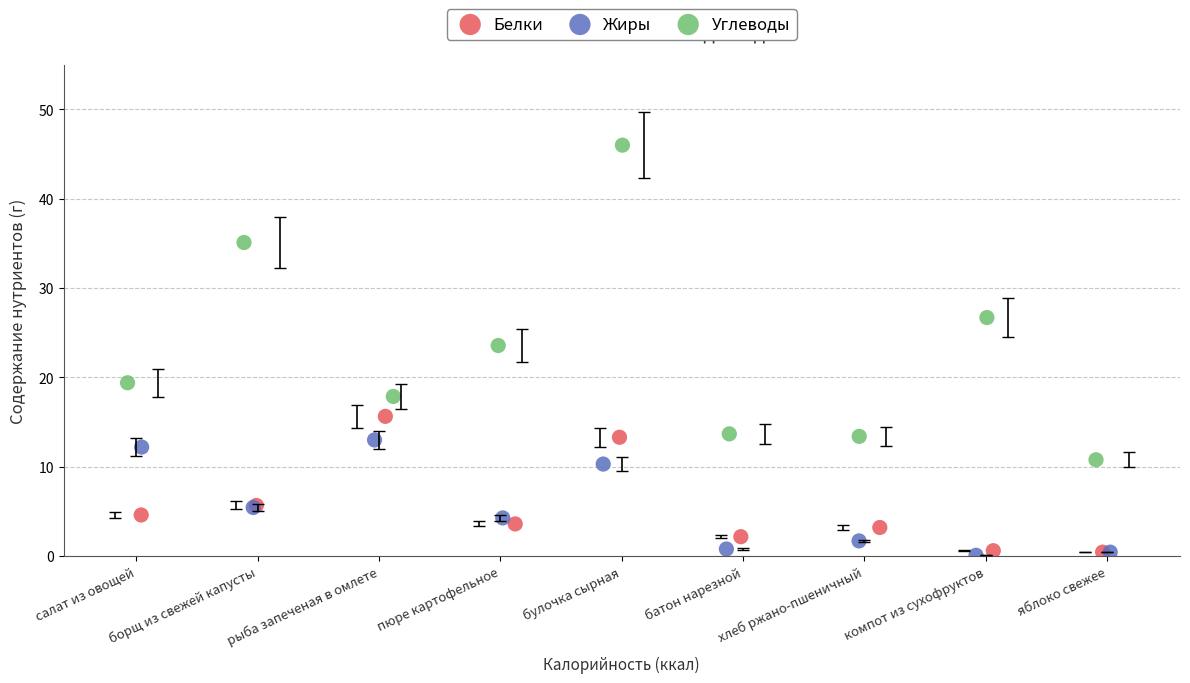

Which series has the widest spread of Y values?

Углеводы